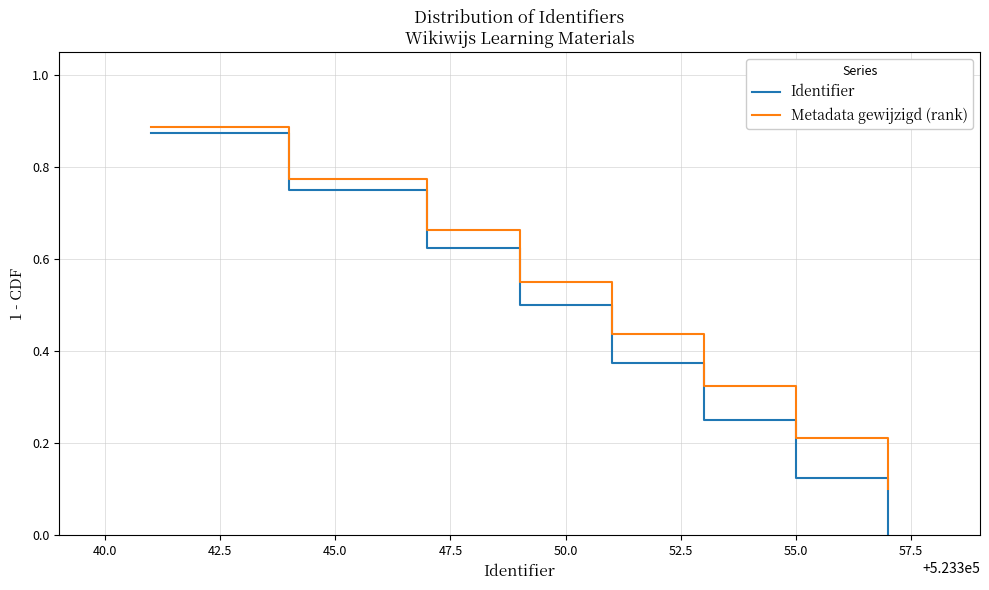

Which series has the largest total across all categories?

Metadata gewijzigd (rank)